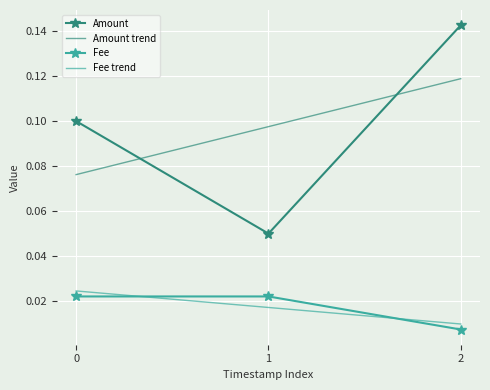

The value of Amount at 2 is 0.3. True or false?

False